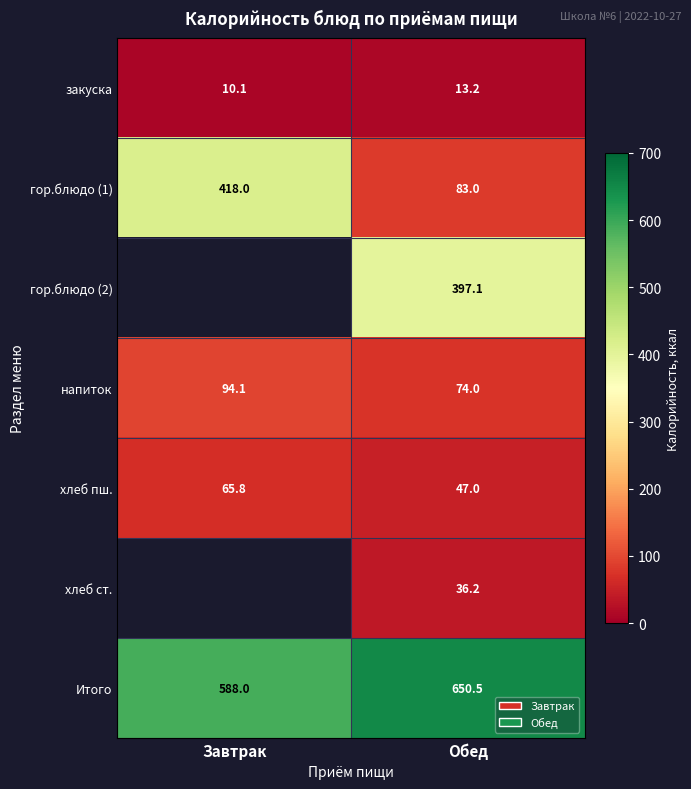

What is the maximum value shown in the chart?

650.5